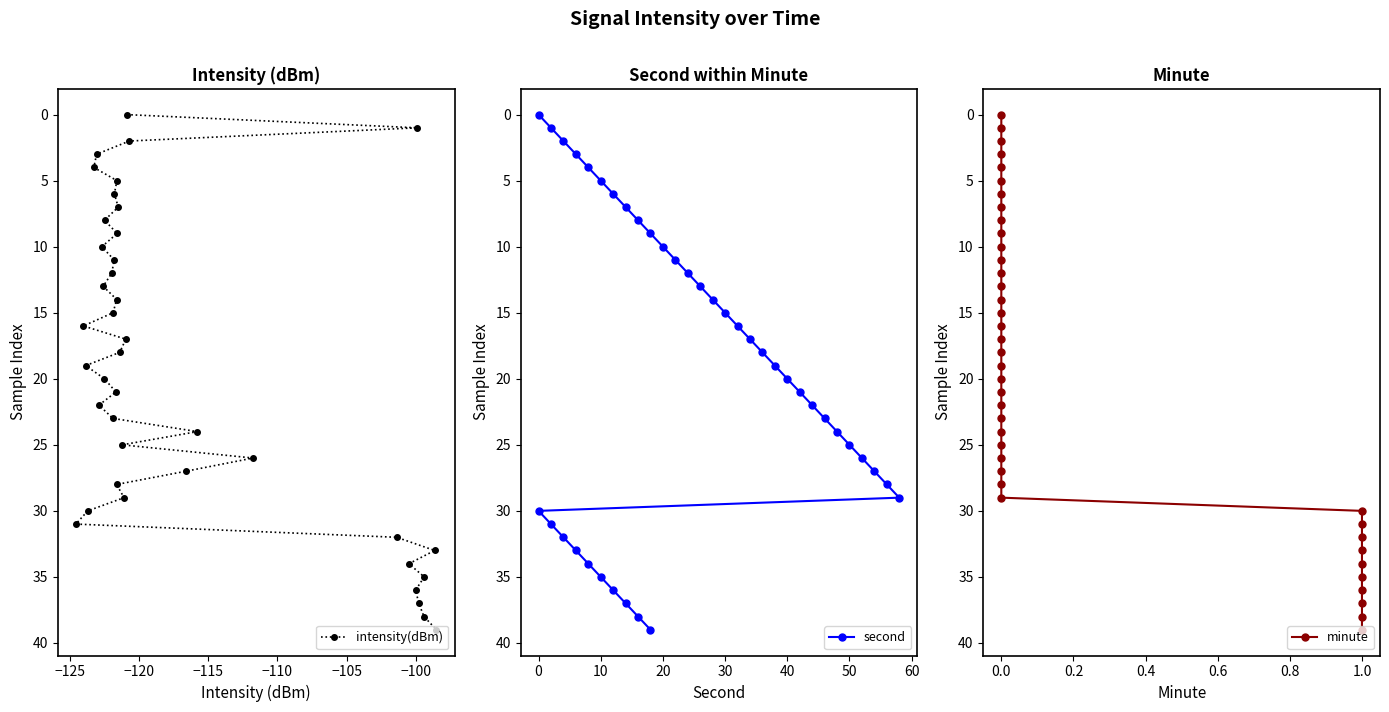

True or false: second has more than 1 interior local peaks.

False